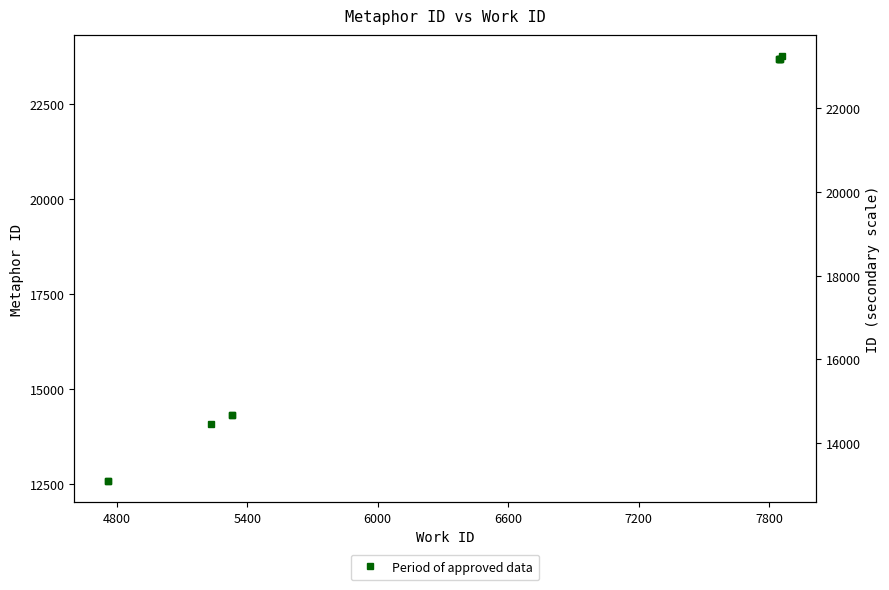

How many lines are shown in the chart?

1